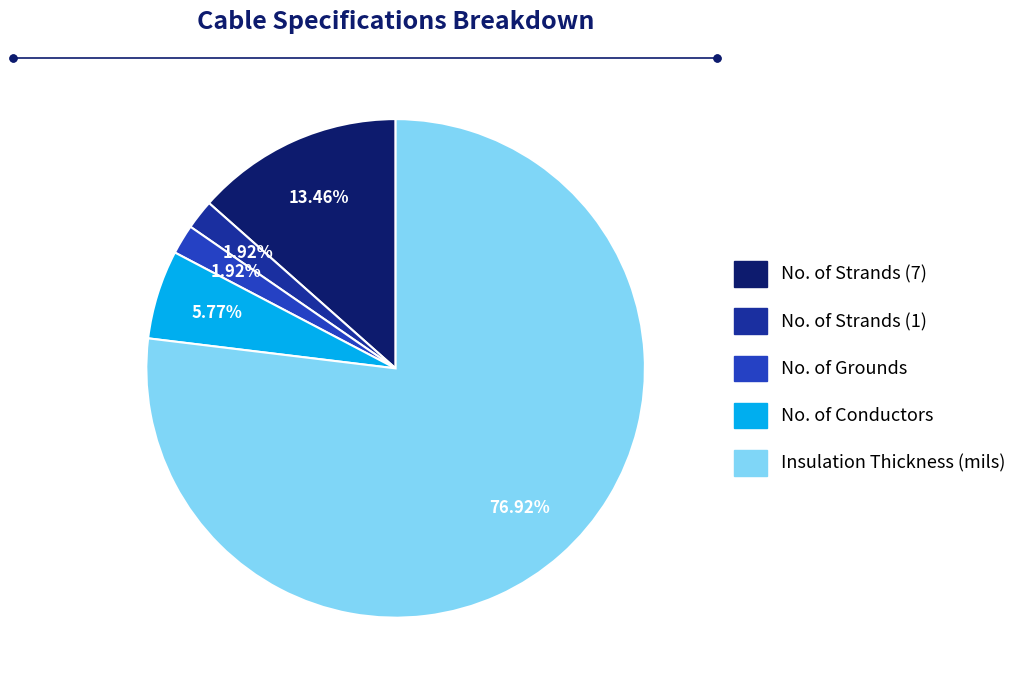

The No. of Strands (1) slice represents 2% of the pie. True or false?

True